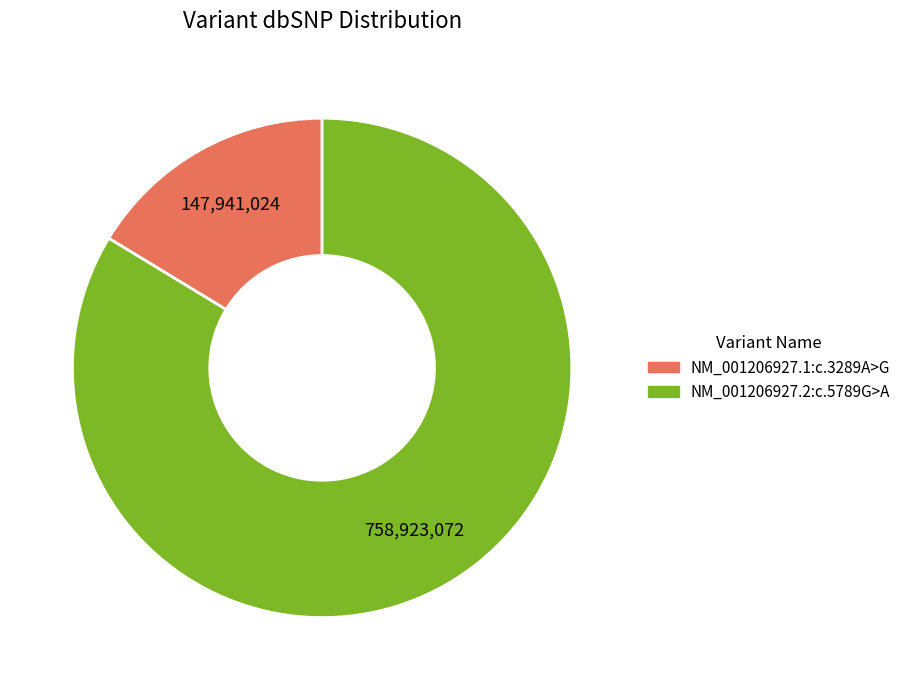

Is NM_001206927.1:c.3289A>G the majority of the pie?

No